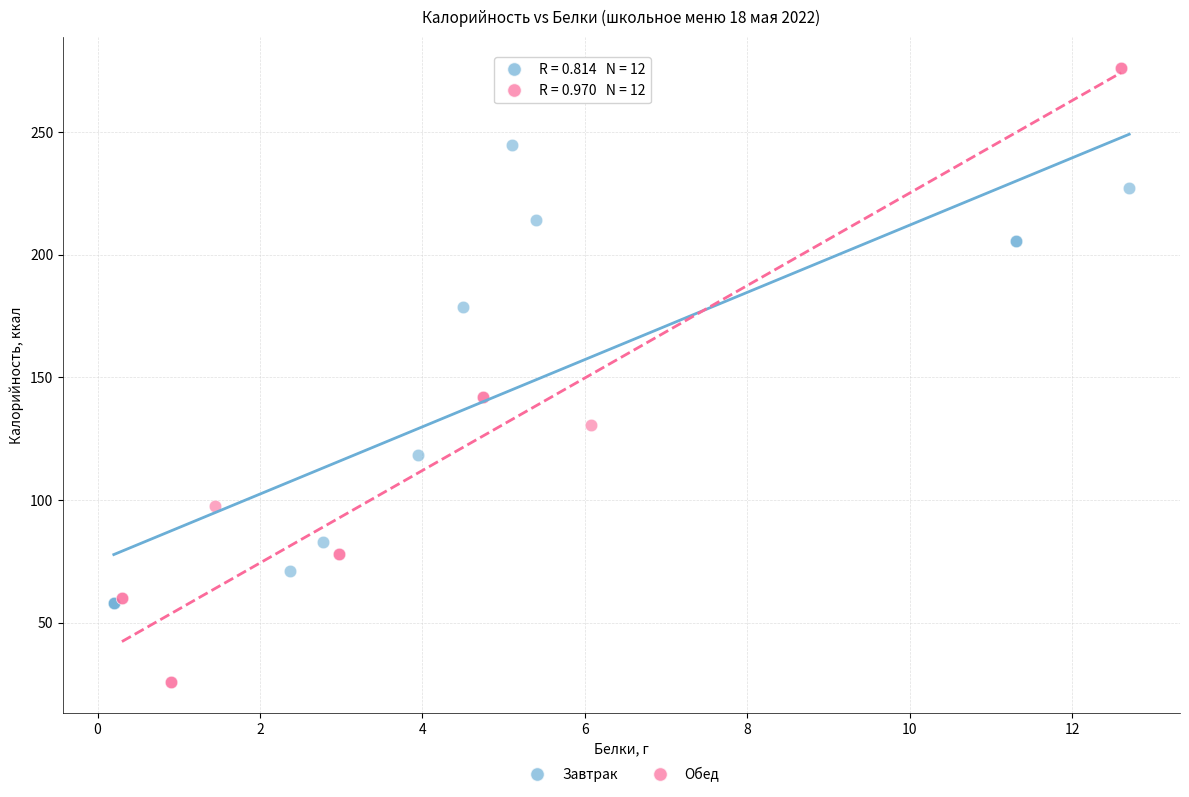

Which series contains the highest Y value?

Обед